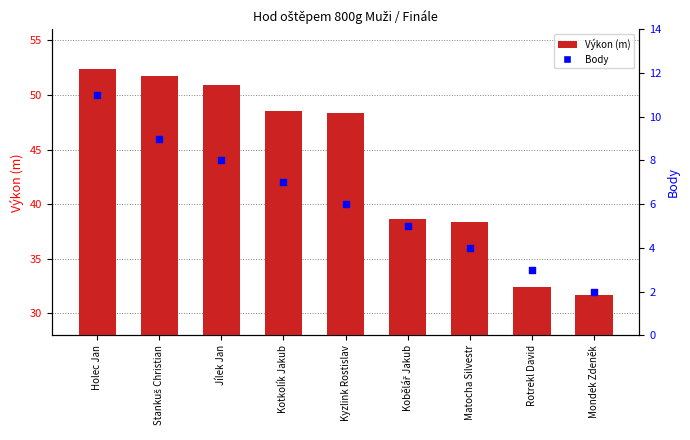

Which series has the largest total across all categories?

Výkon (m)